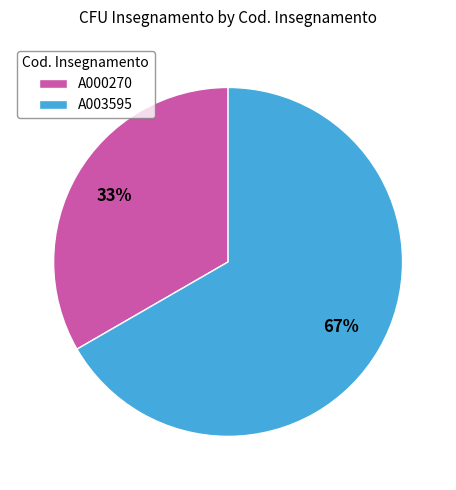

Is the sum of A003595 and A000270 greater than half?

Yes